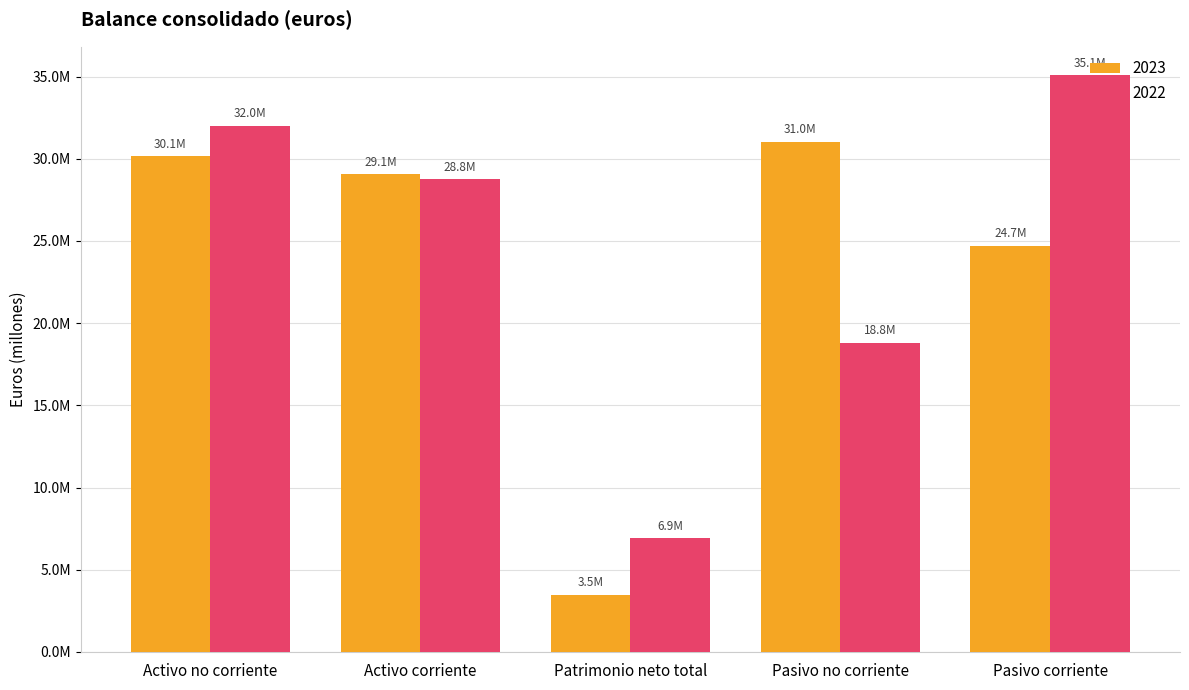

What are all the series names shown in the legend?

2023, 2022